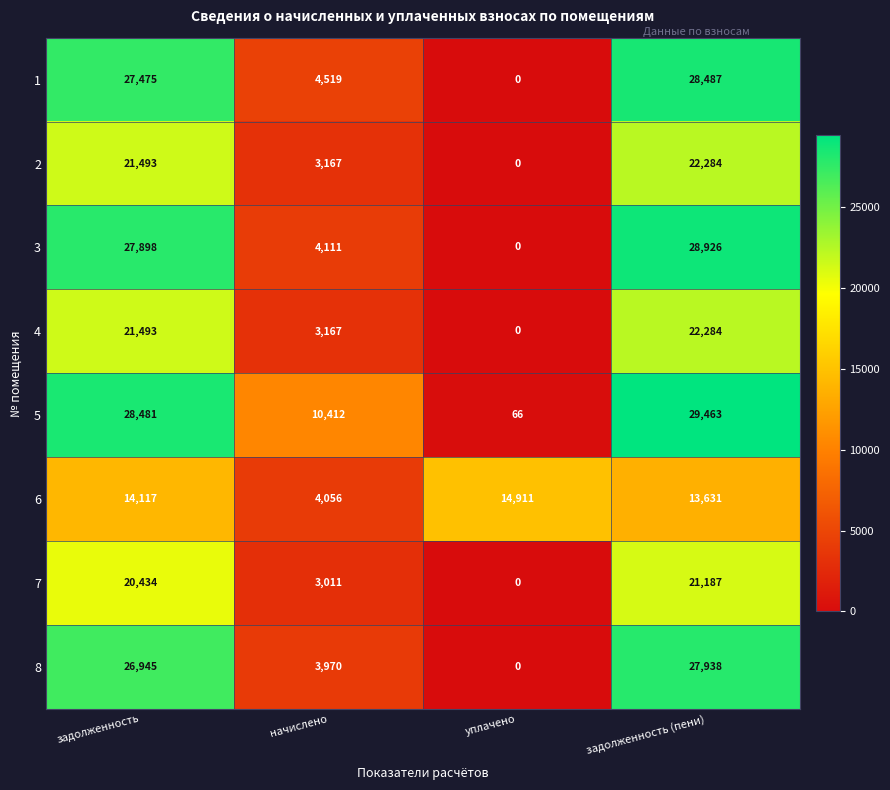

Is it true that 4 equals 21493 at задолженность?

True